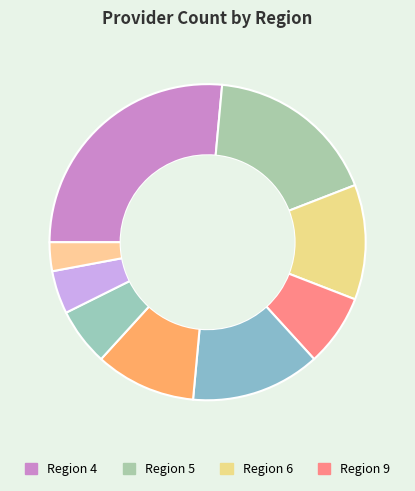

Count the number of slices in the pie.

9